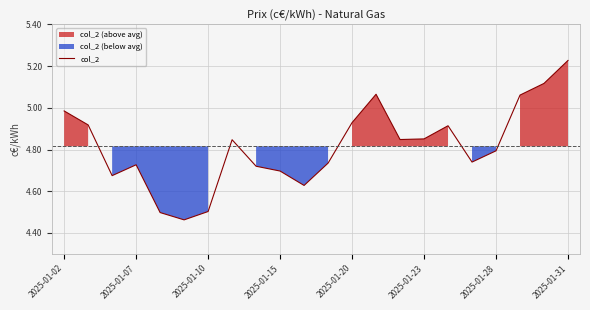

What is the minimum value shown in the chart?

4.5